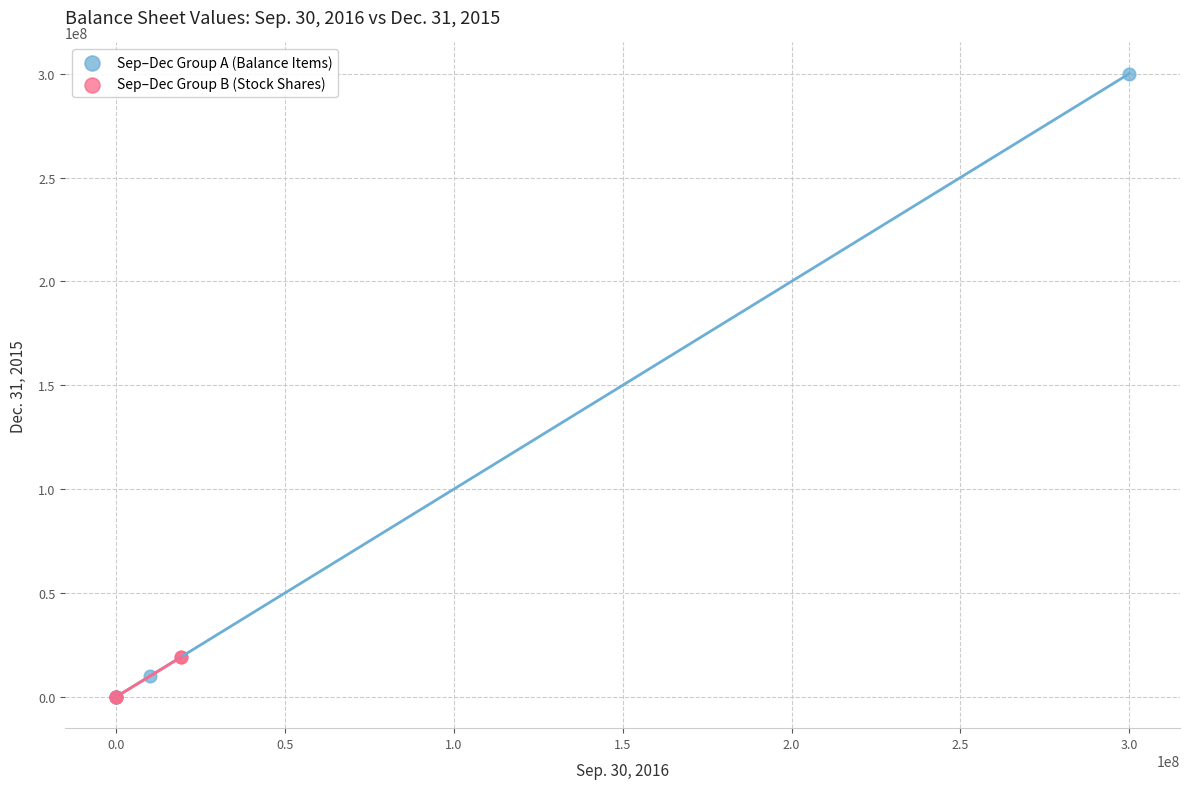

What are all the series names shown in the legend?

Sep–Dec Group A (Balance Items), Sep–Dec Group B (Stock Shares)